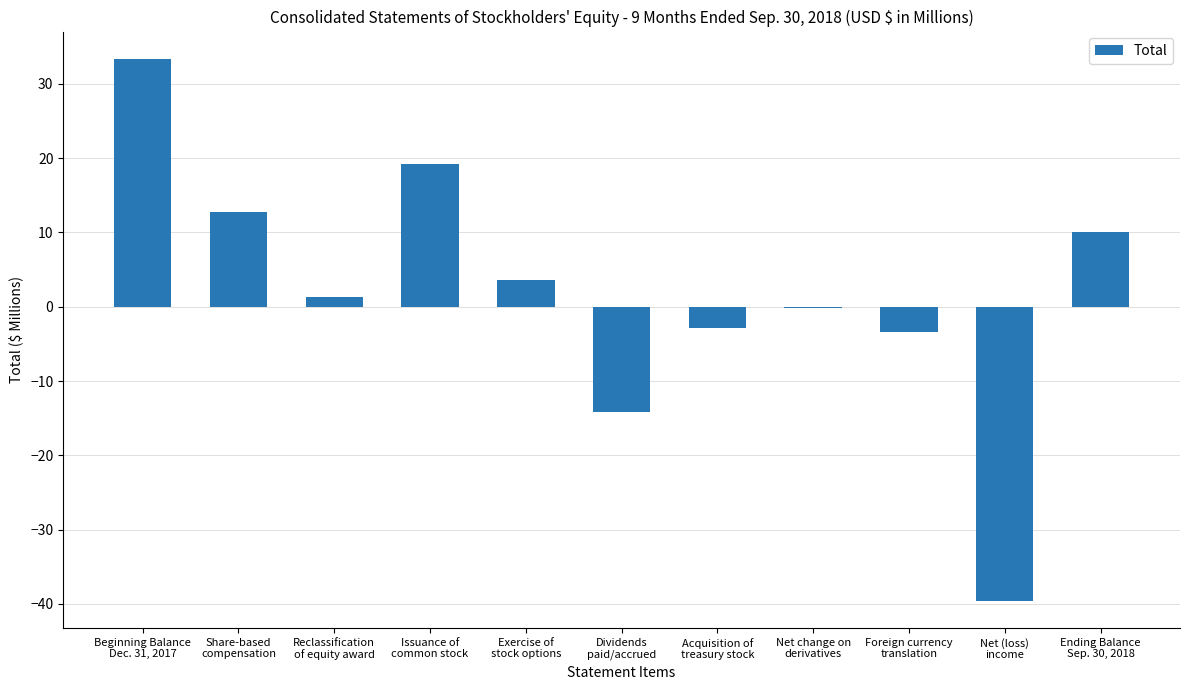

What is the sum of all values?

20.0